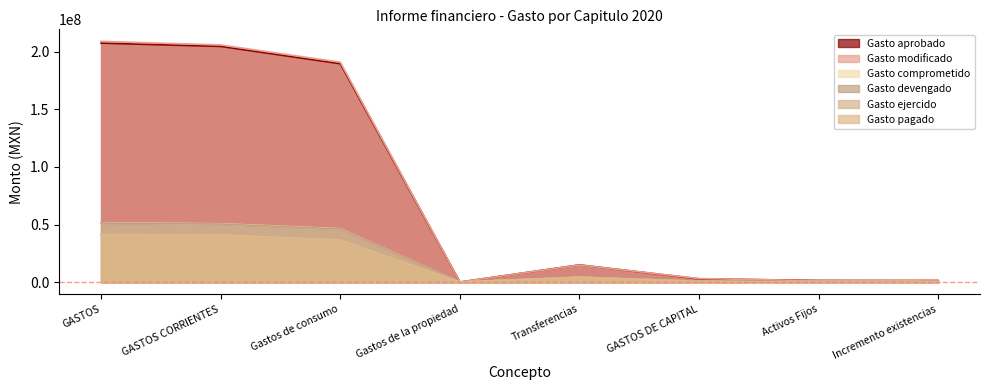

List the series in order of their peak value, lowest first.

Gasto ejercido, Gasto pagado, Gasto devengado, Gasto comprometido, Gasto aprobado, Gasto modificado